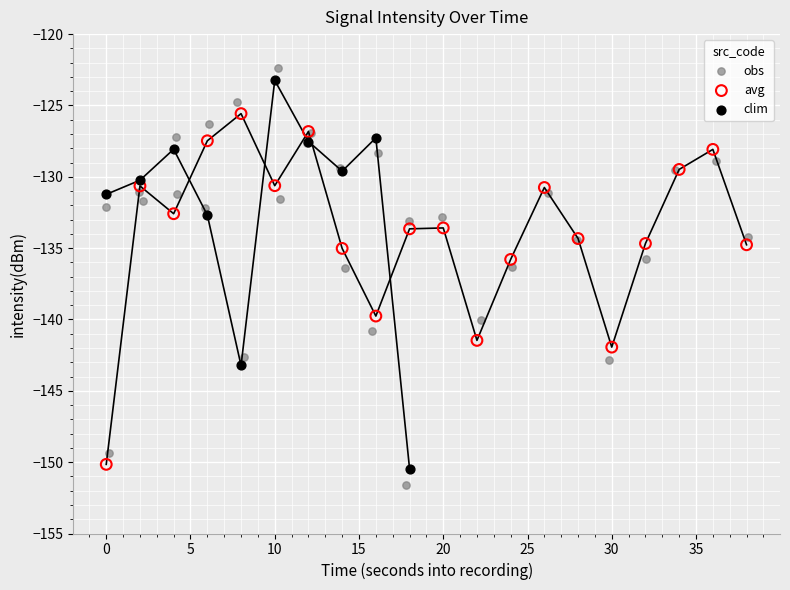

Between 14 and 8, which is larger?

8